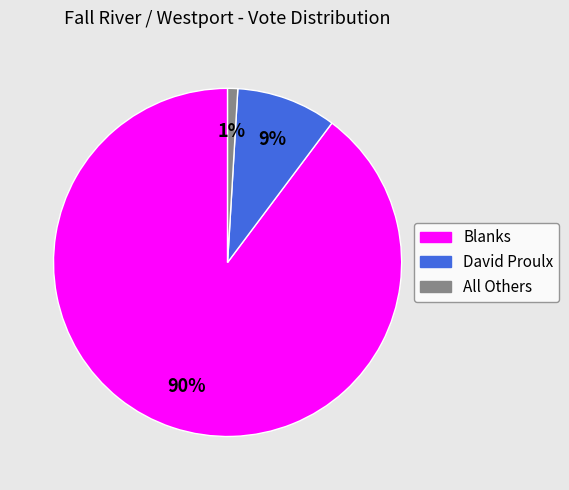

How many slices are in this pie chart?

3